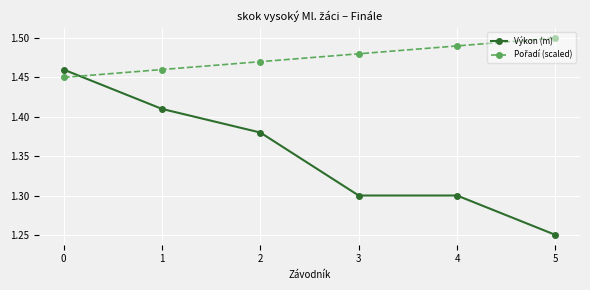

At how many categories does at least one series exceed 1?

6